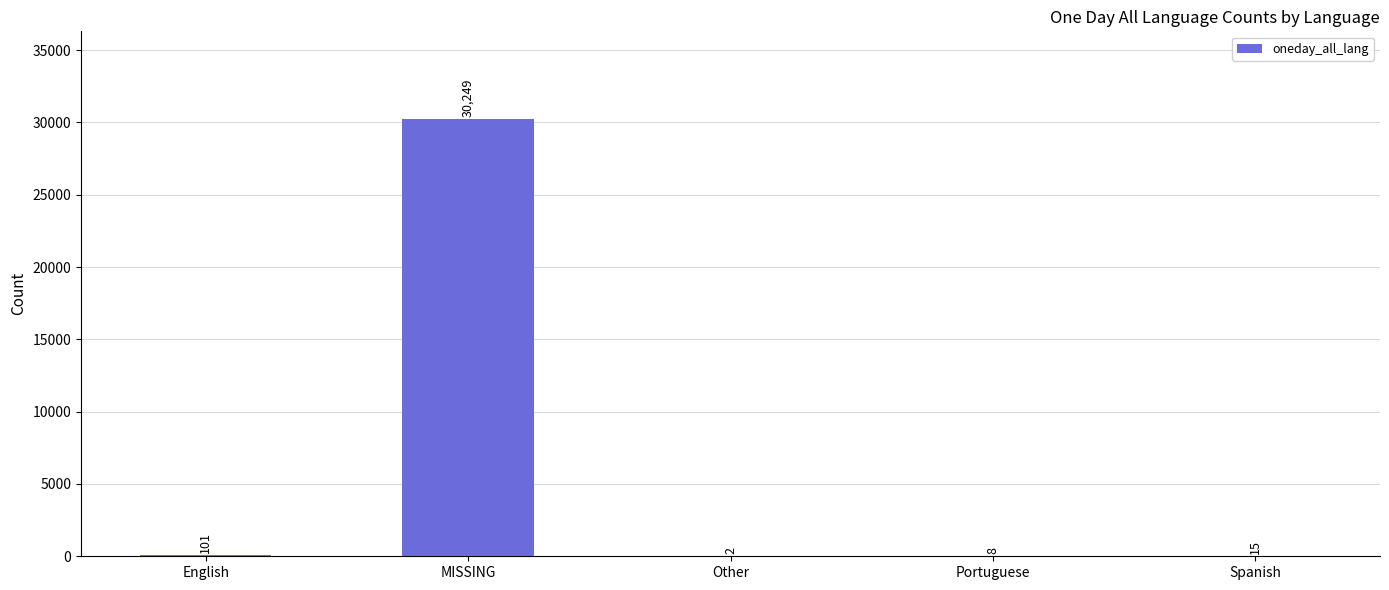

Is it true that the value at MISSING is 30249?

True